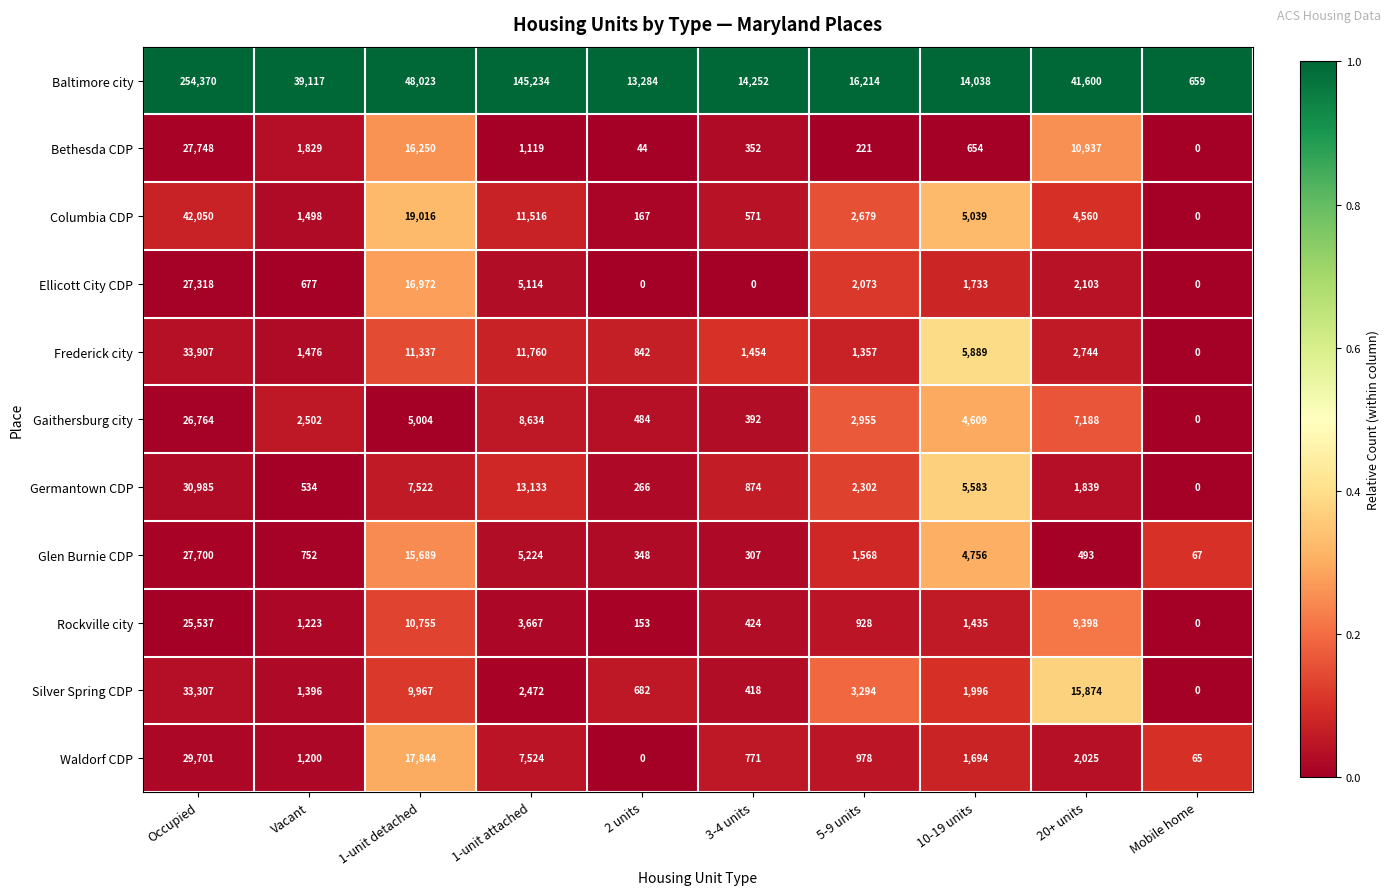

Which series changed the most between 5-9 units and 20+ units?

Baltimore city